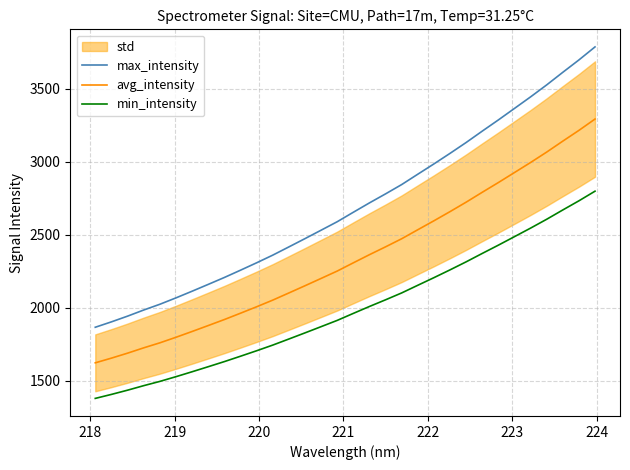

How many distinct data groups are displayed?

3